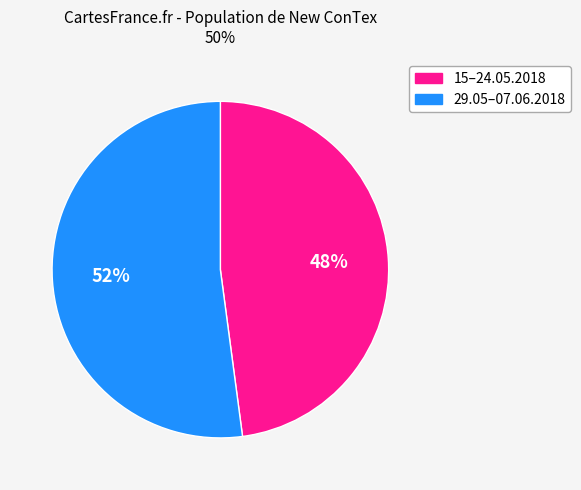

Rank the categories by value from lowest to highest.

15–24.05.2018, 29.05–07.06.2018